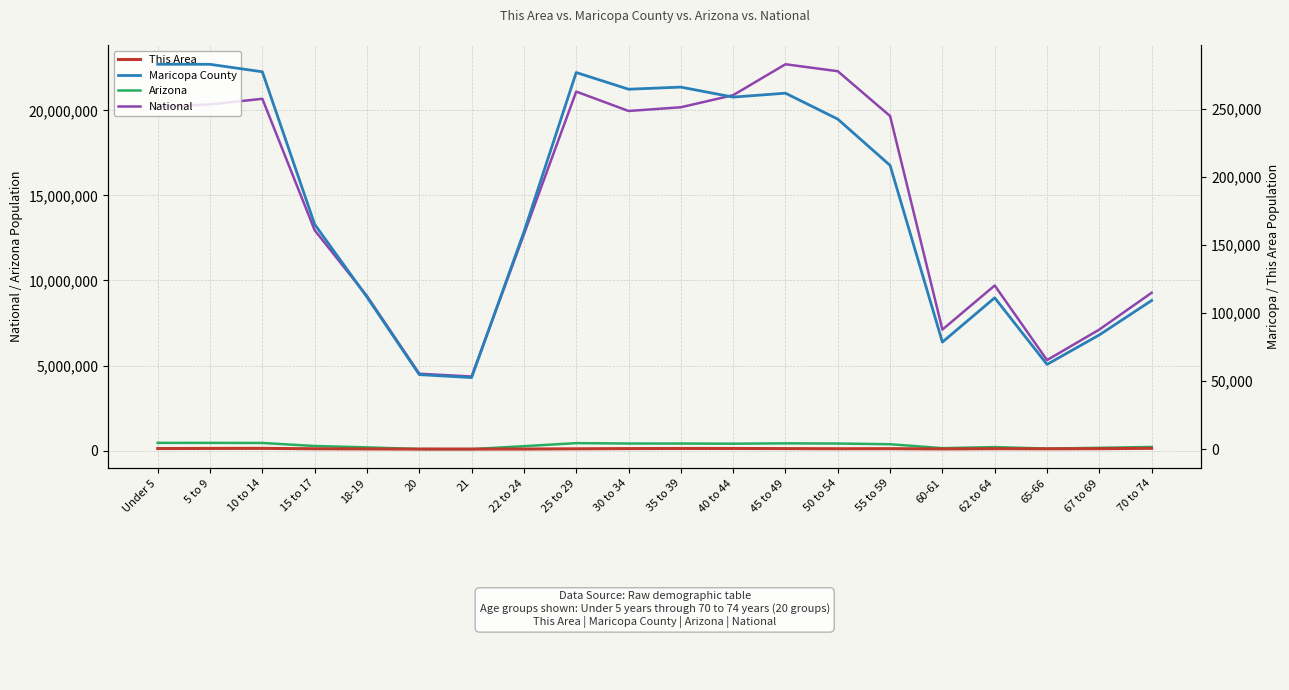

At which category does the chart reach its peak across all series?

45 to 49